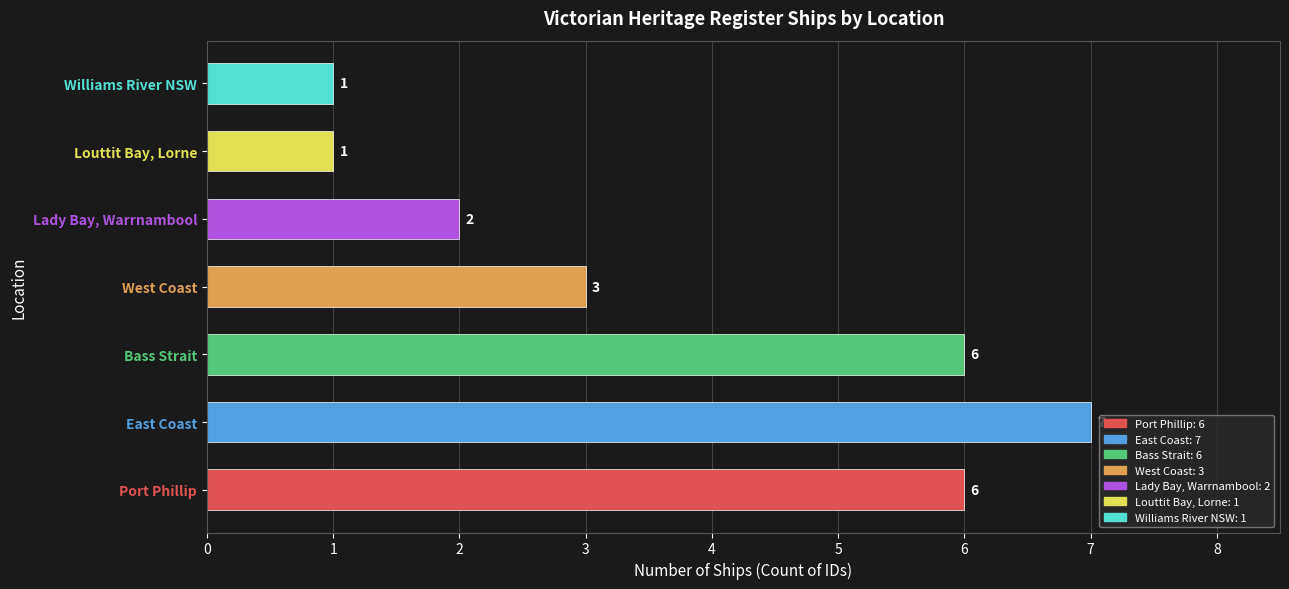

What is the approximate value at Bass Strait?

6